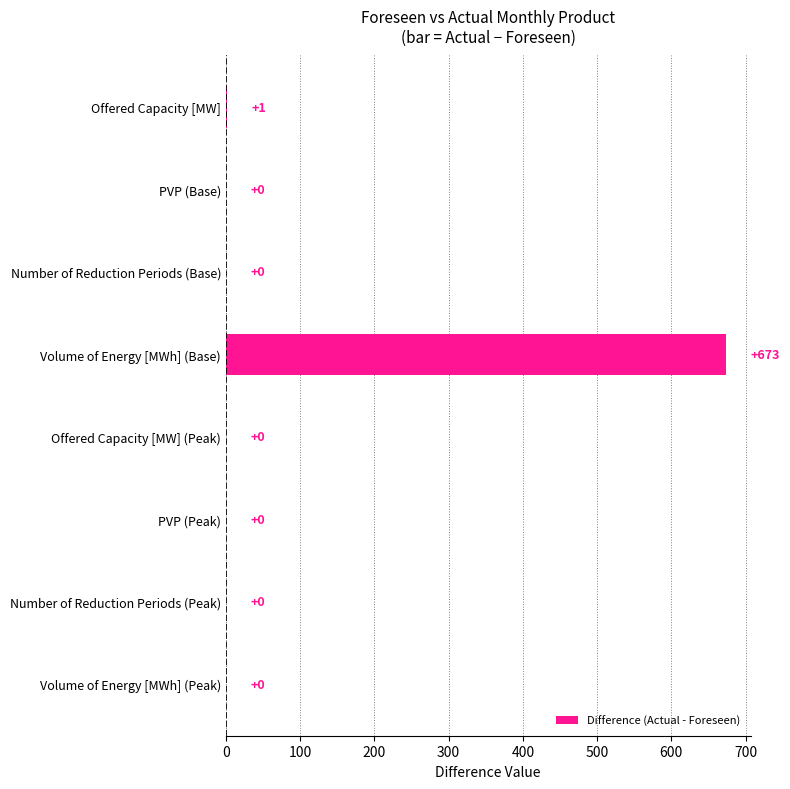

Is it true that the value at Volume of Energy [MWh] (Base) is 673?

True